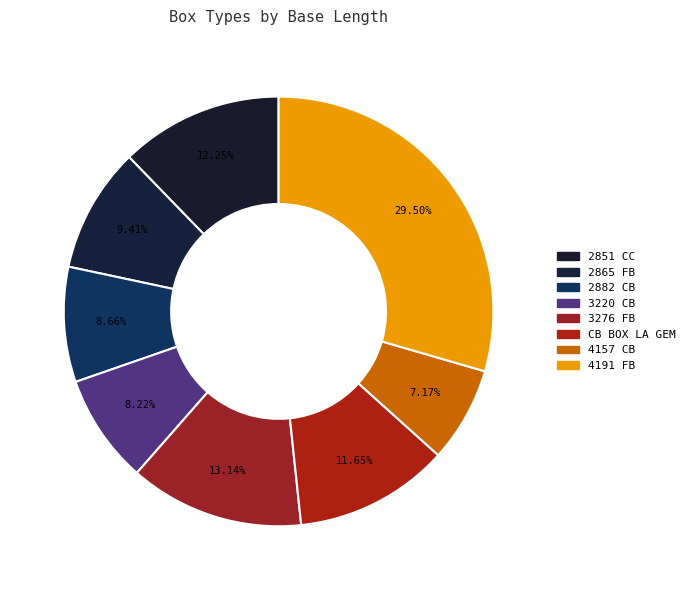

What is the smallest slice in the pie chart?

4157 CB